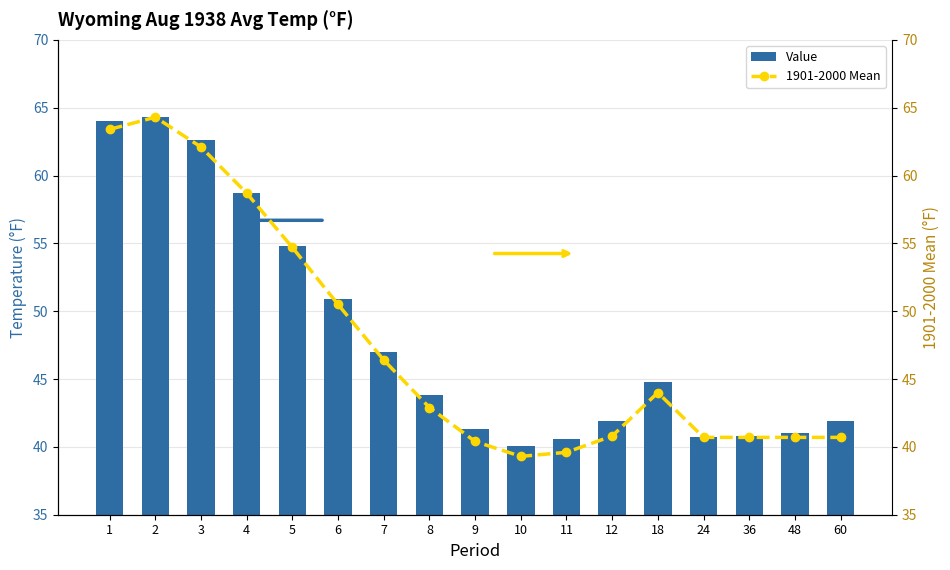

At how many categories does at least one series exceed 54?

5